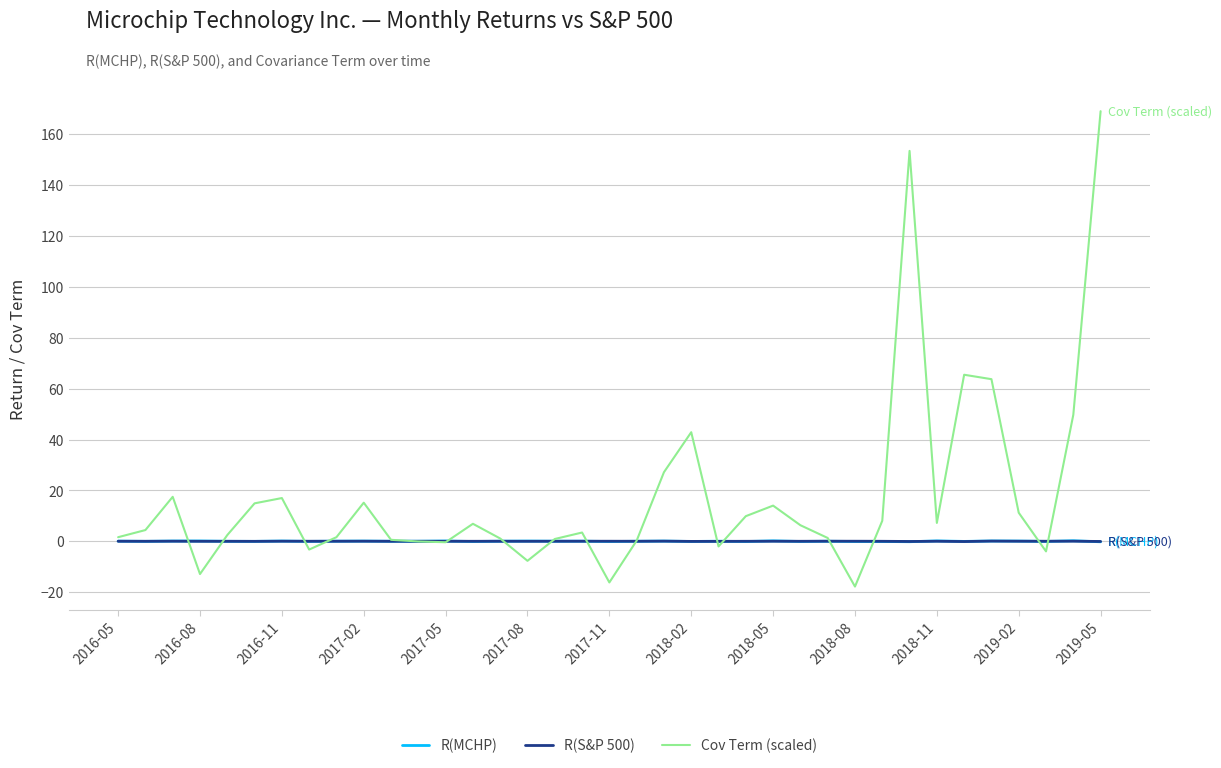

Which series has the largest total across all categories?

Cov Term (scaled)